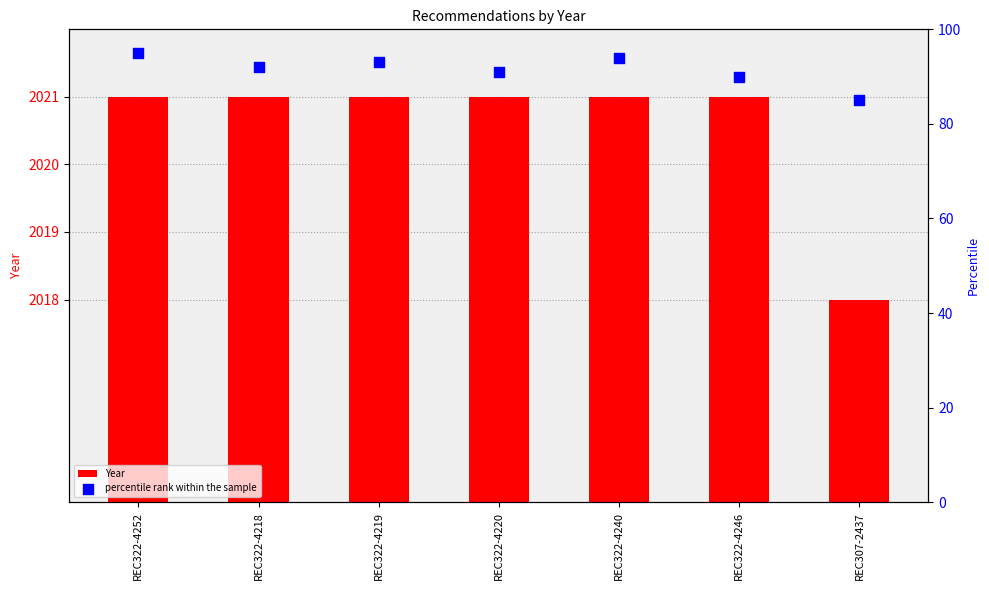

Which series has the largest Y range (max minus min)?

percentile rank within the sample